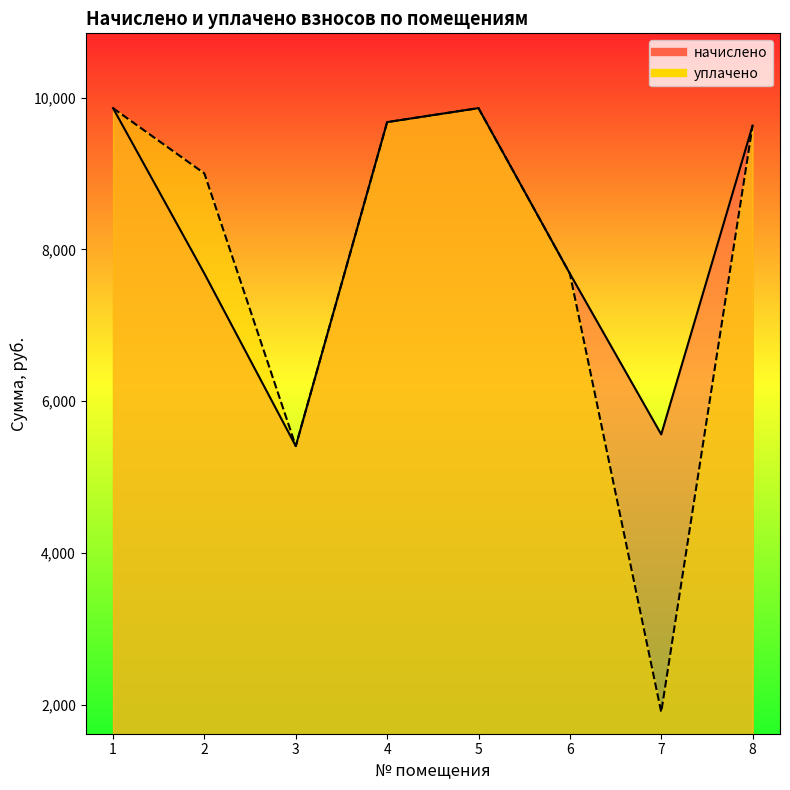

Reading left to right, what are all the values shown in this chart?

начислено: 9861.1	7680.0	5406.7	9676.8	9861.1	7680.0	5560.3	9630.7
уплачено: 9861.1	9000.0	5406.7	9676.8	9861.1	7680.0	1900.0	9630.7